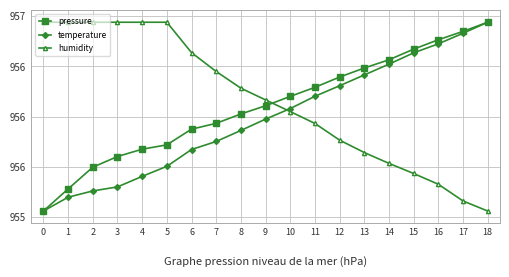

What are all the series names shown in the legend?

pressure, temperature, humidity